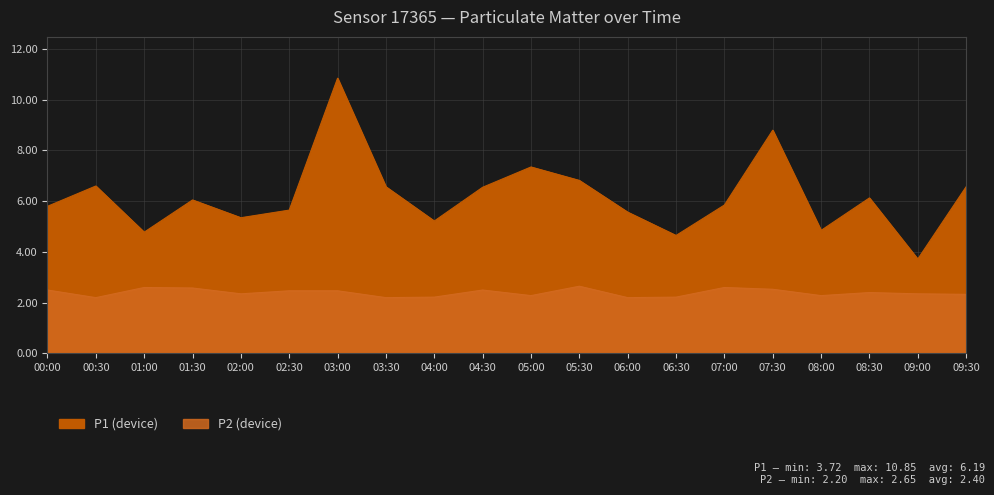

True or false: P2 and P1 intersect in this chart.

False